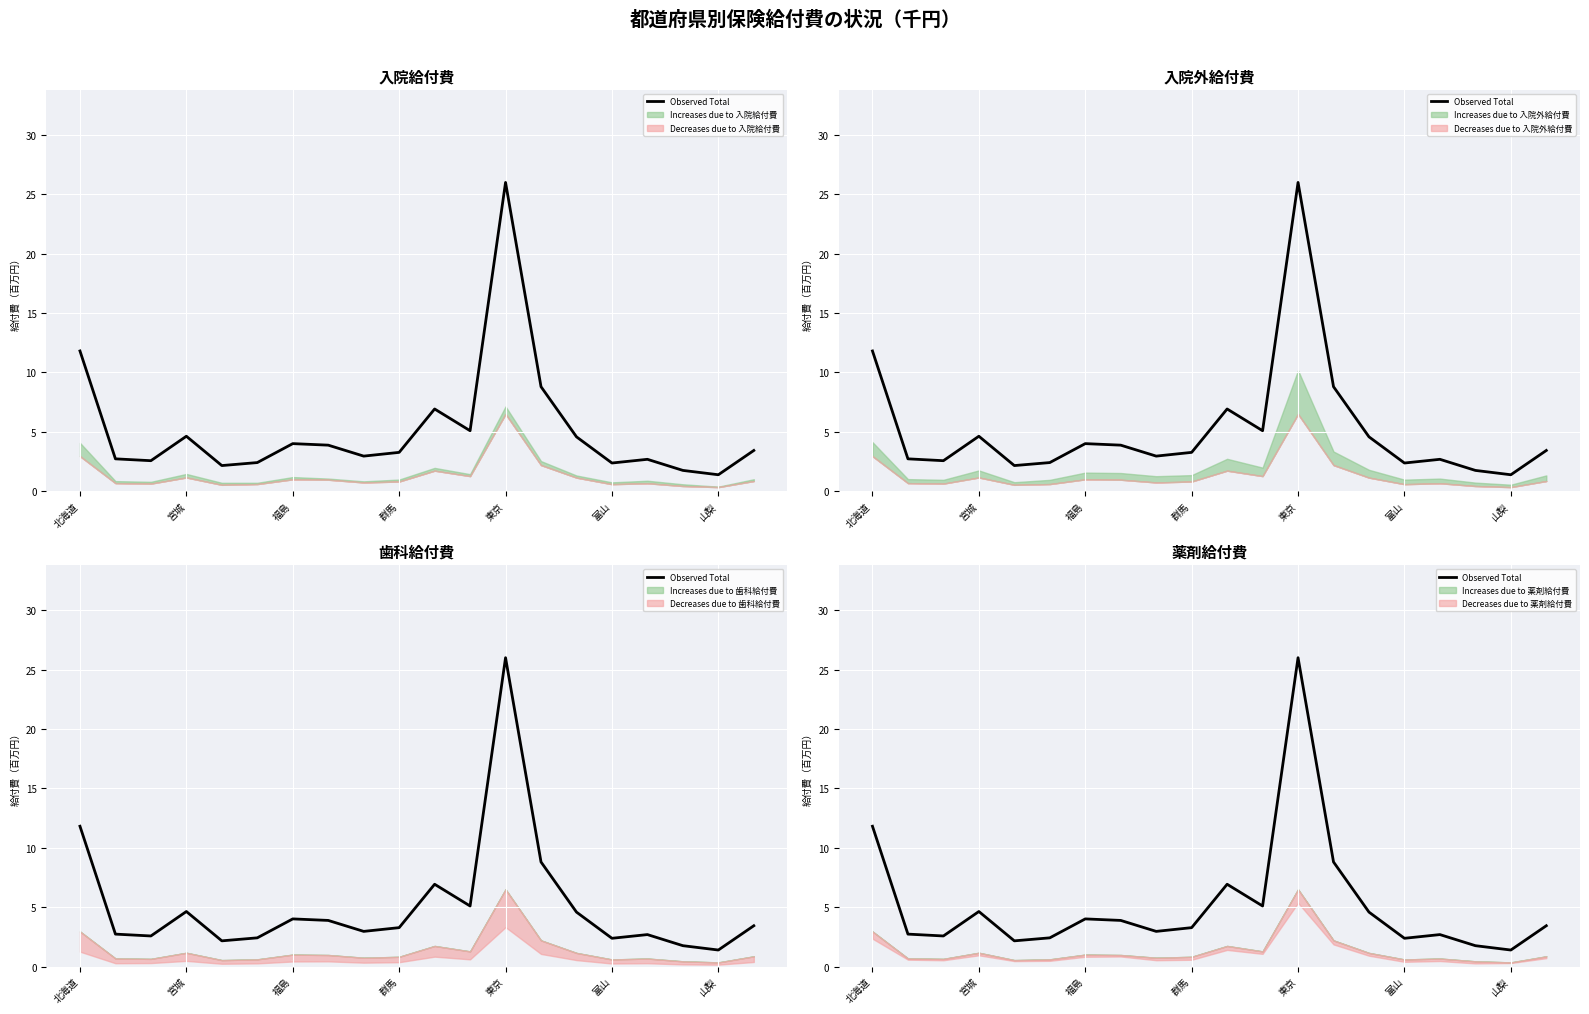

Approximately how many times larger is the value at 9 compared to 14?

0.7